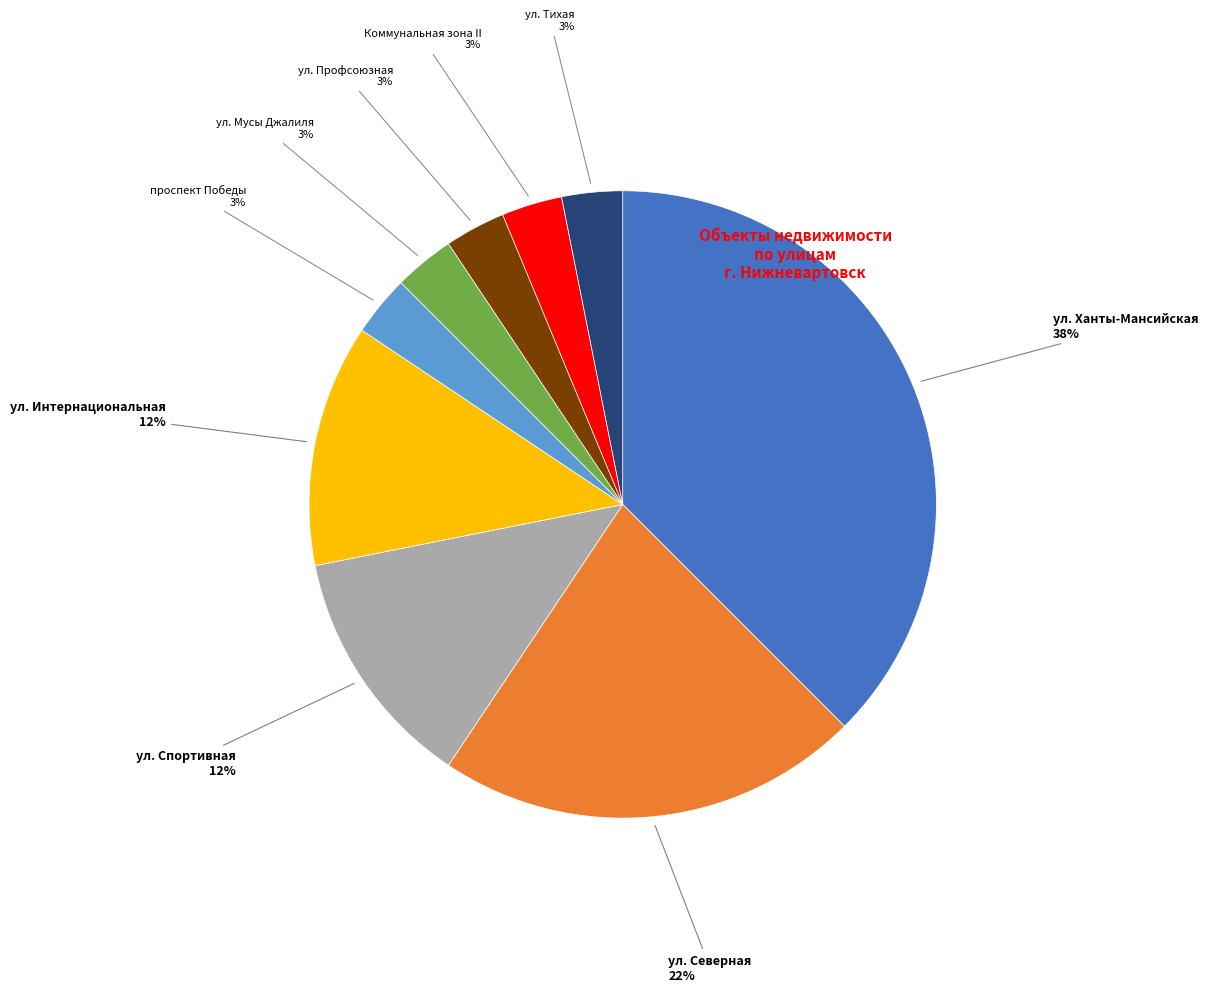

To the nearest percent, what is the average slice percentage?

11%